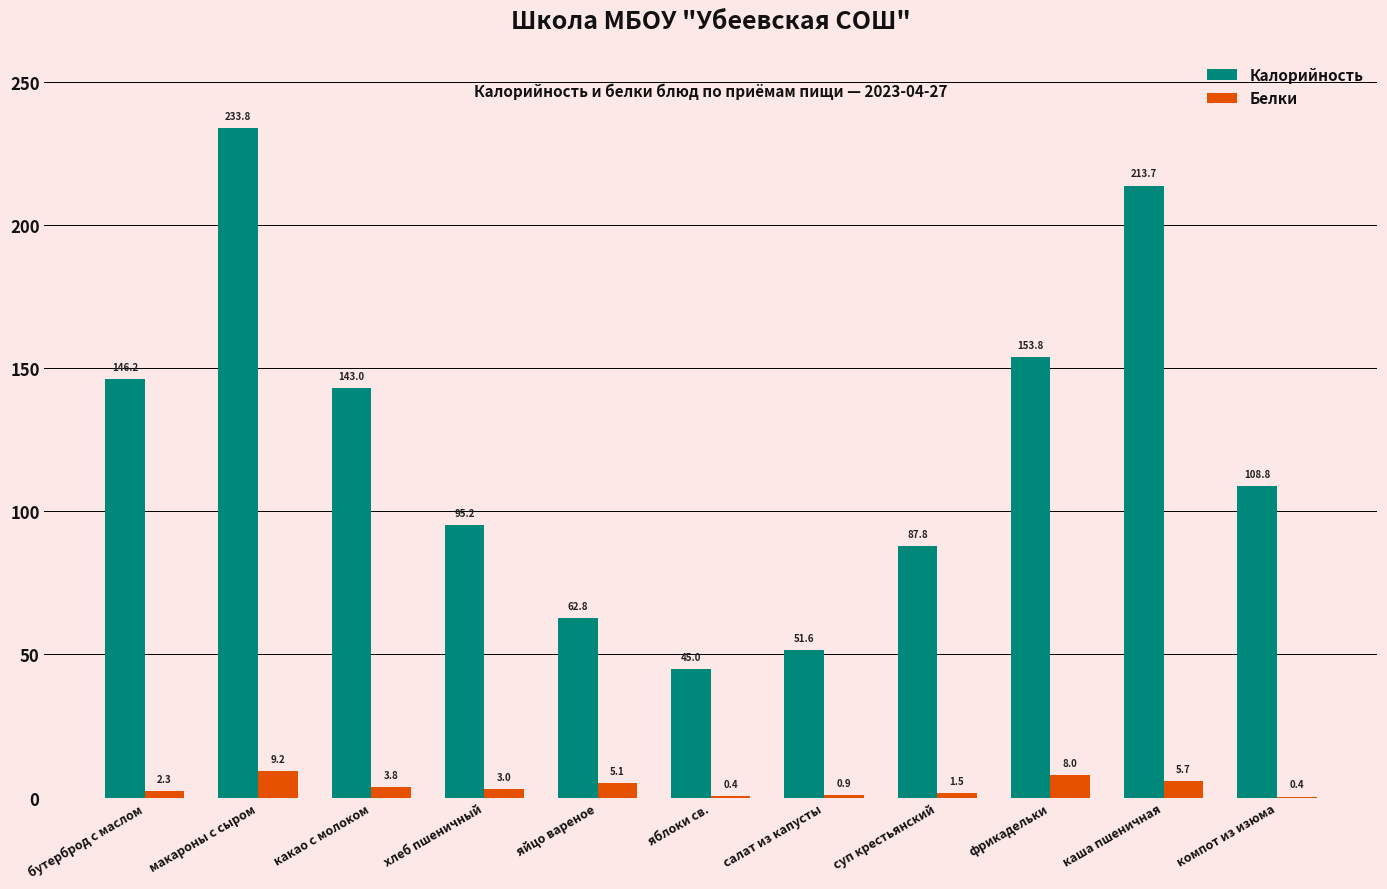

True or false: Калорийность has a value of 95.2 at хлеб пшеничный.

True